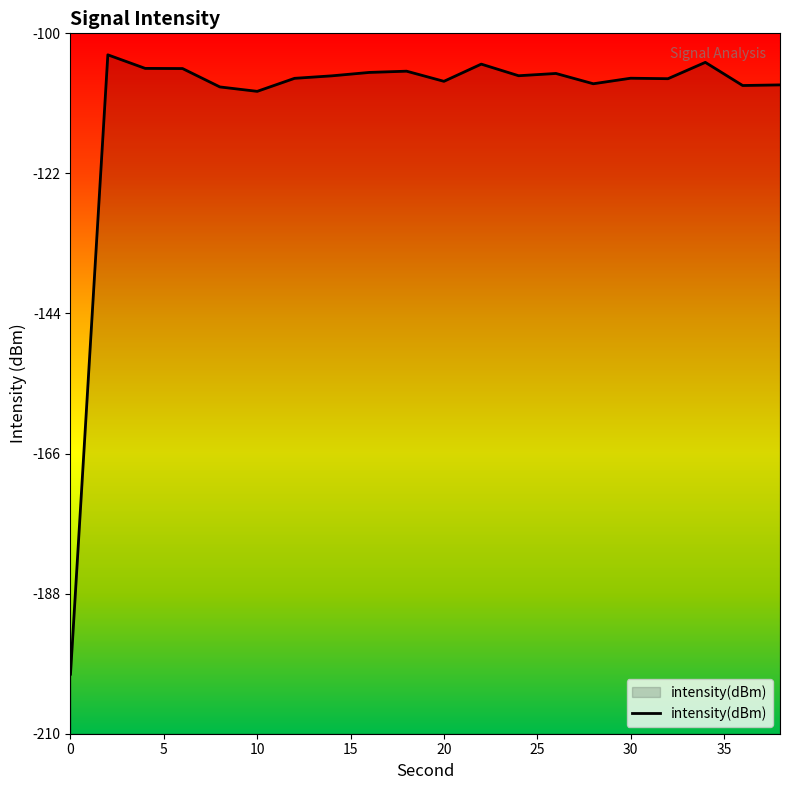

What is the minimum value shown in the chart?

-200.7